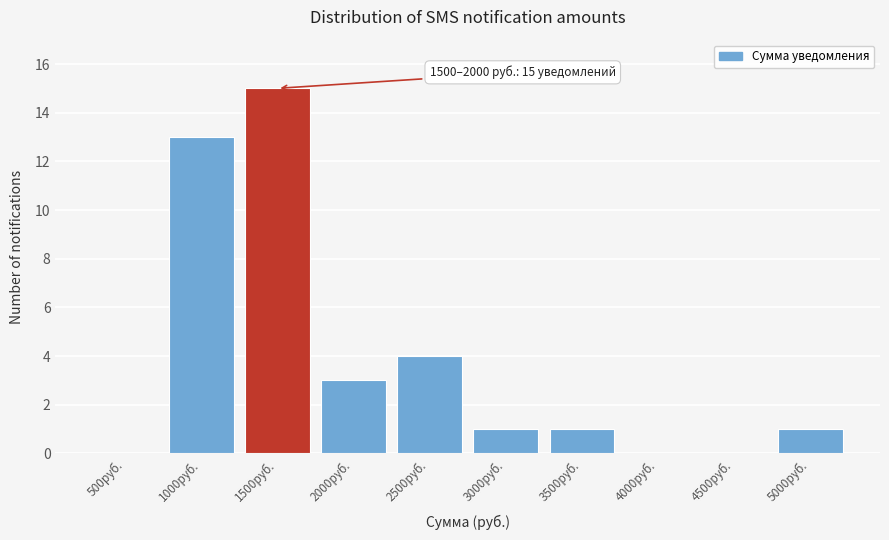

Reading right to left, transcribe all the data shown in this chart.

5000руб.=1	4500руб.=0	4000руб.=0	3500руб.=1	3000руб.=1	2500руб.=4	2000руб.=3	1500руб.=15	1000руб.=13	500руб.=0